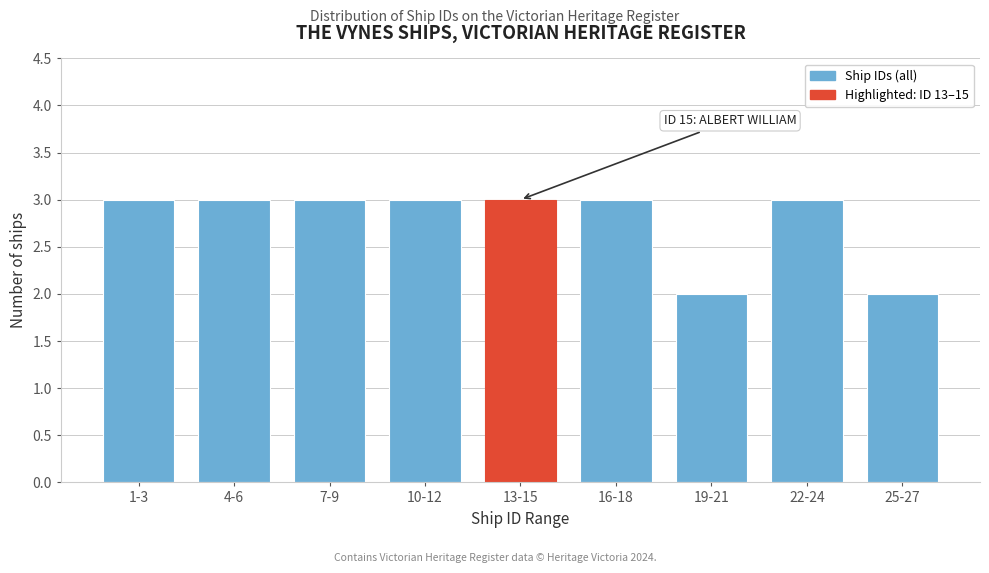

Reading right to left, what are all the values shown in this chart?

2	3	2	3	3	3	3	3	3